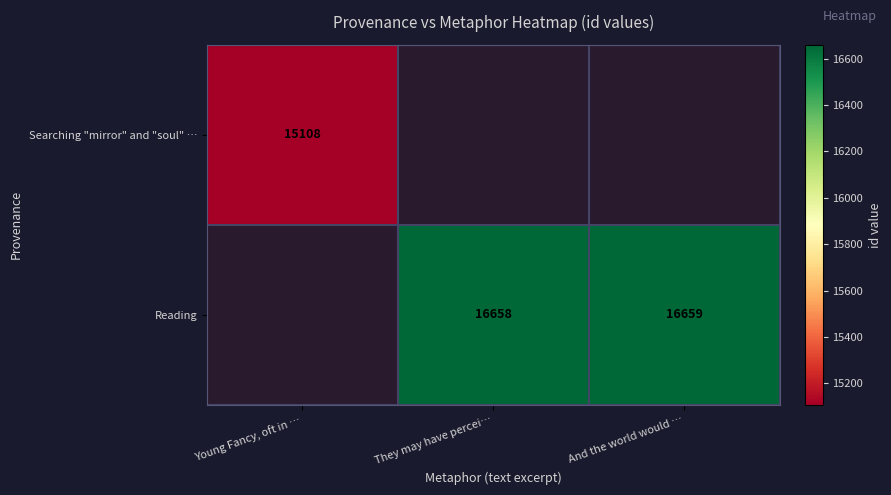

Is the value of Reading at They may have percei… greater than the value of Searching "mirror" and "soul" … at Young Fancy, oft in …?

Yes